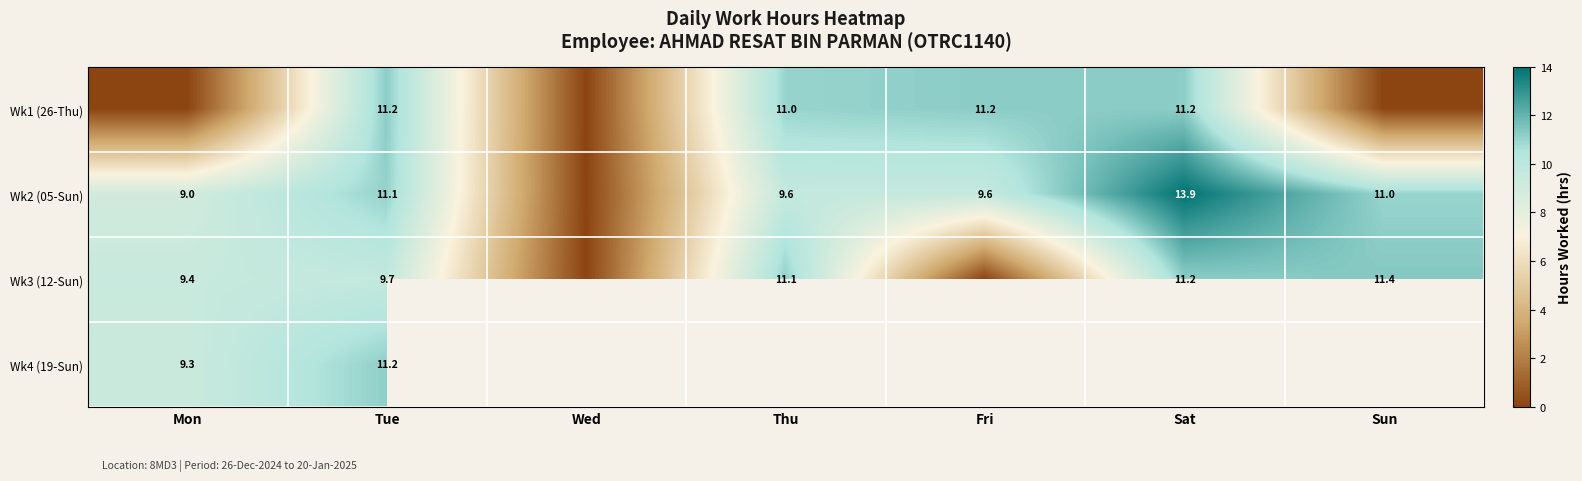

Is it true that Wk4 (19-Sun) equals 5.0 at Mon?

False